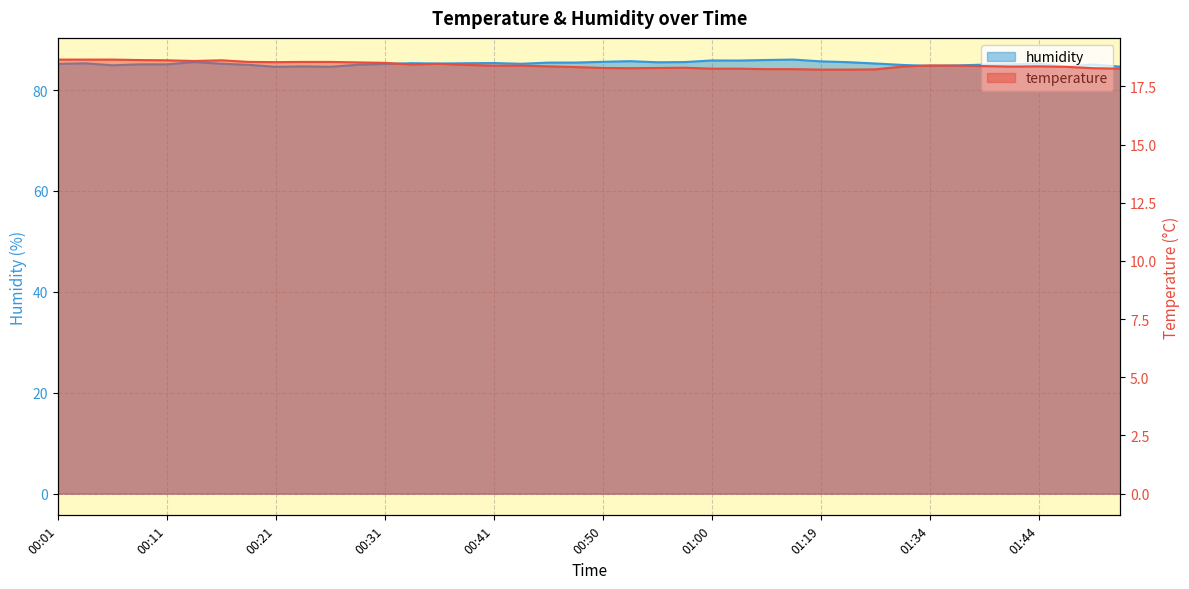

At 00:11, list the series in order from smallest to largest.

temperature, humidity